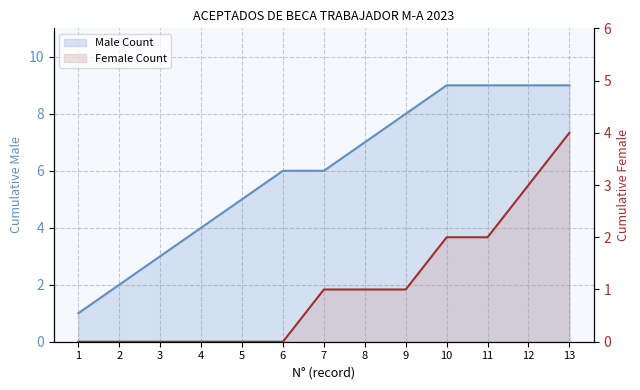

Is it true that Male Count equals 8 at 9?

True